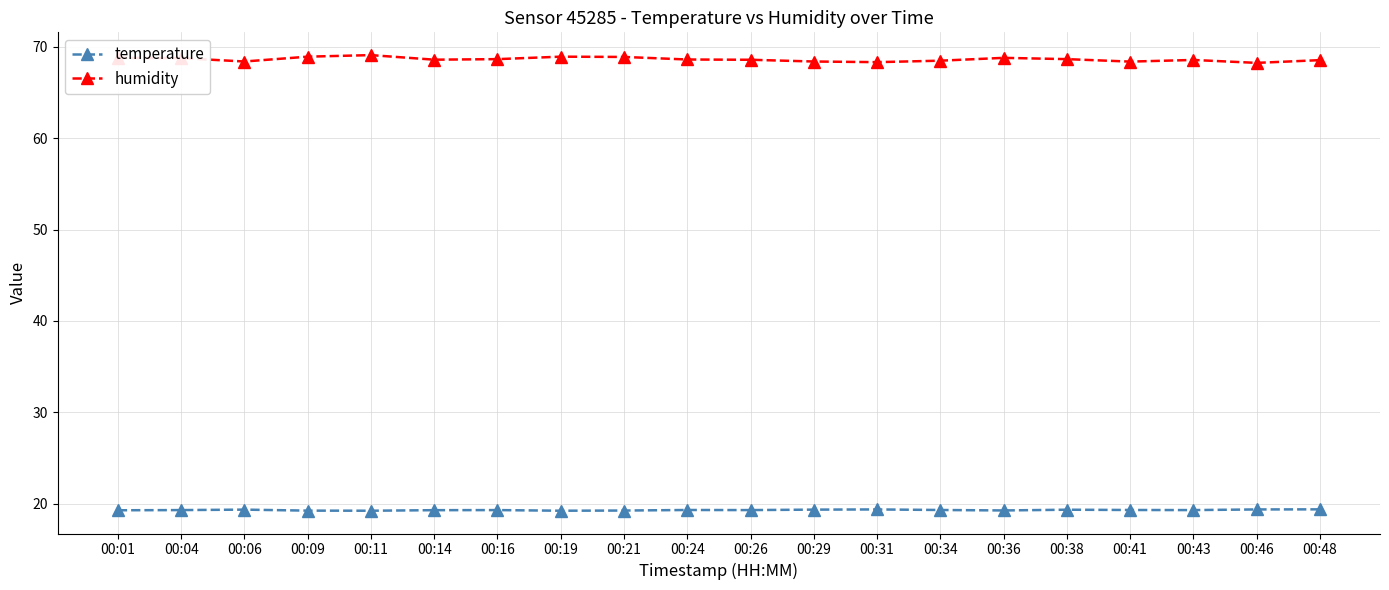

What is the smallest value displayed?

19.2